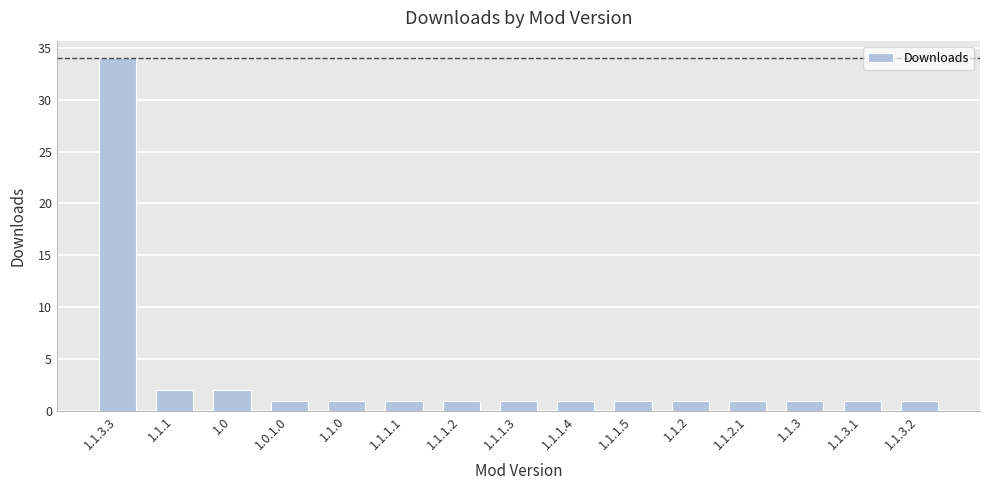

Is it true that the value at 1.1.1.5 is 1?

True